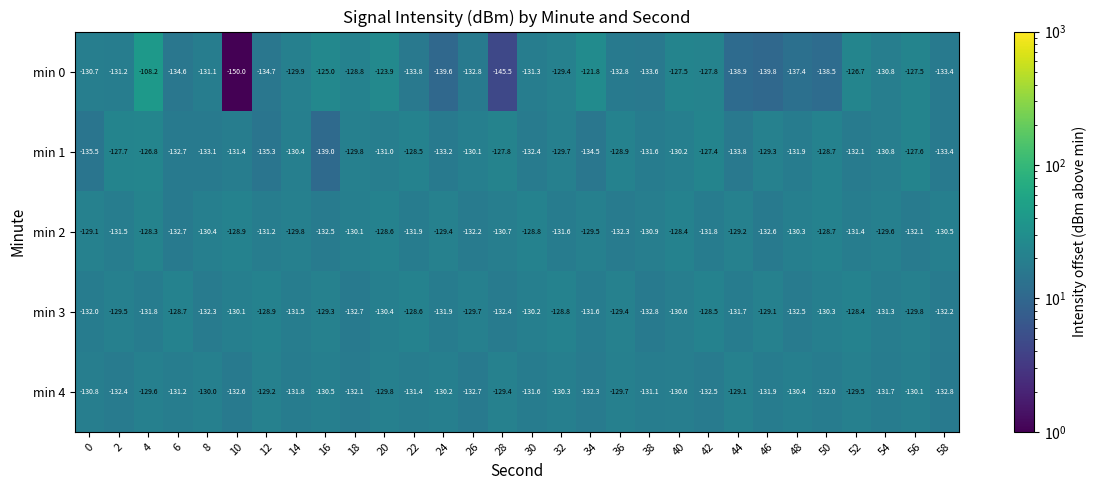

At which label does min 4 reach its peak?

44